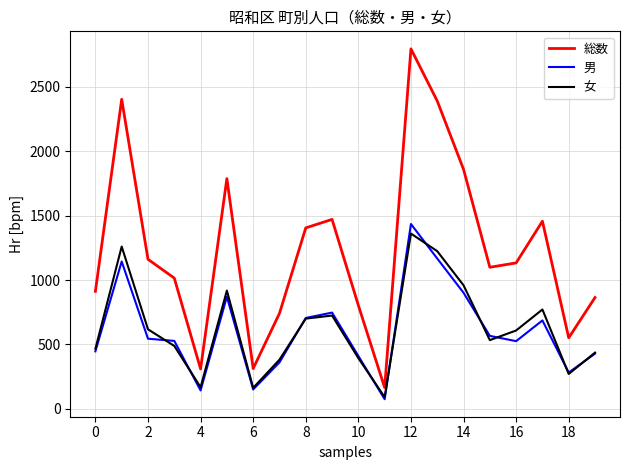

Which series has the largest range (max minus min)?

総数